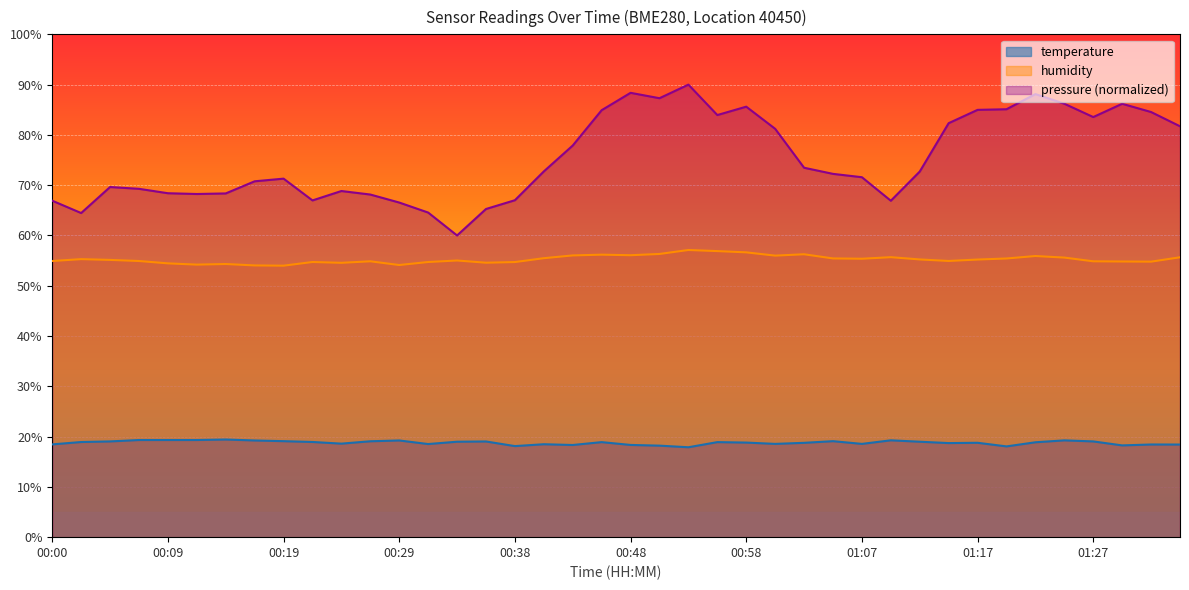

What is the label of the 2nd point from the left?

00:02